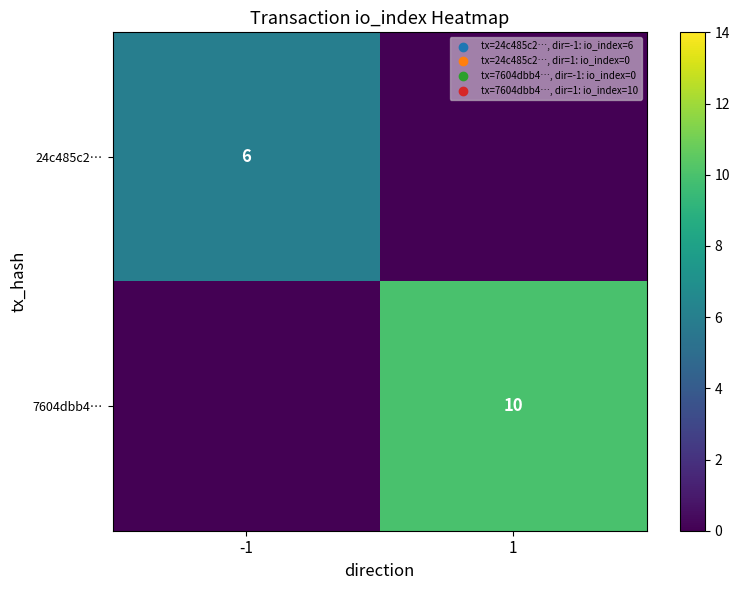

True or false: 7604dbb4… has a value of 6 at 1.

False